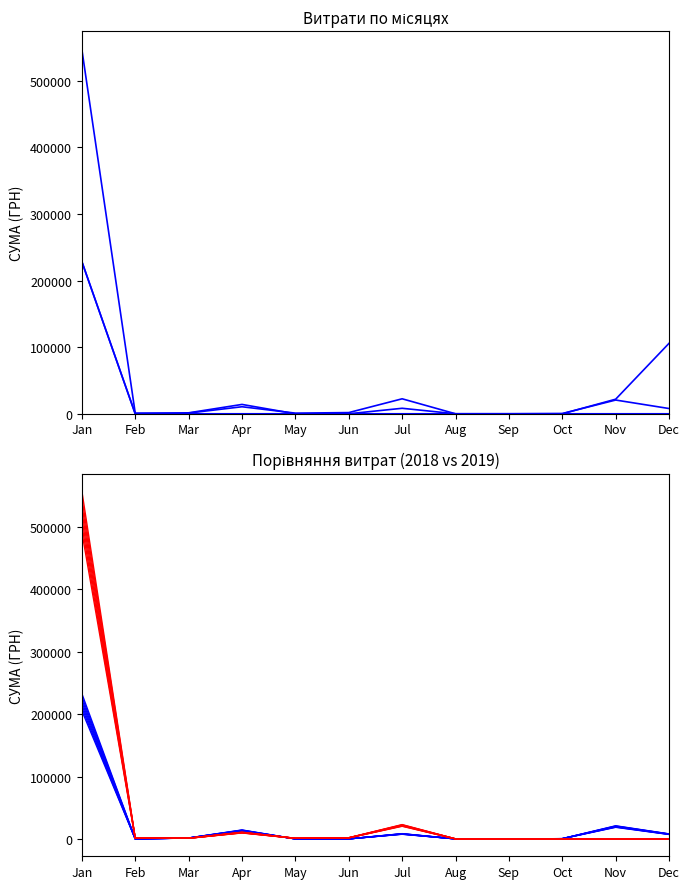

The value of Series 3 at Dec is -265342.4. True or false?

False